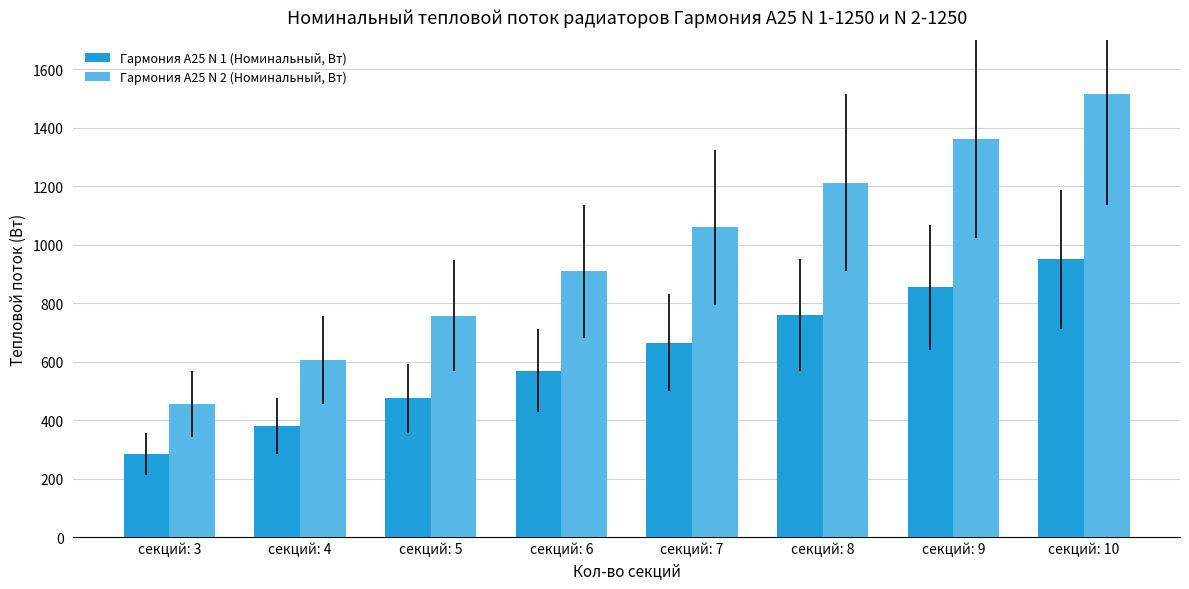

True or false: Гармония А25 N 2 (Номинальный, Вт) has a value of 1060.5 at секций: 7.

True